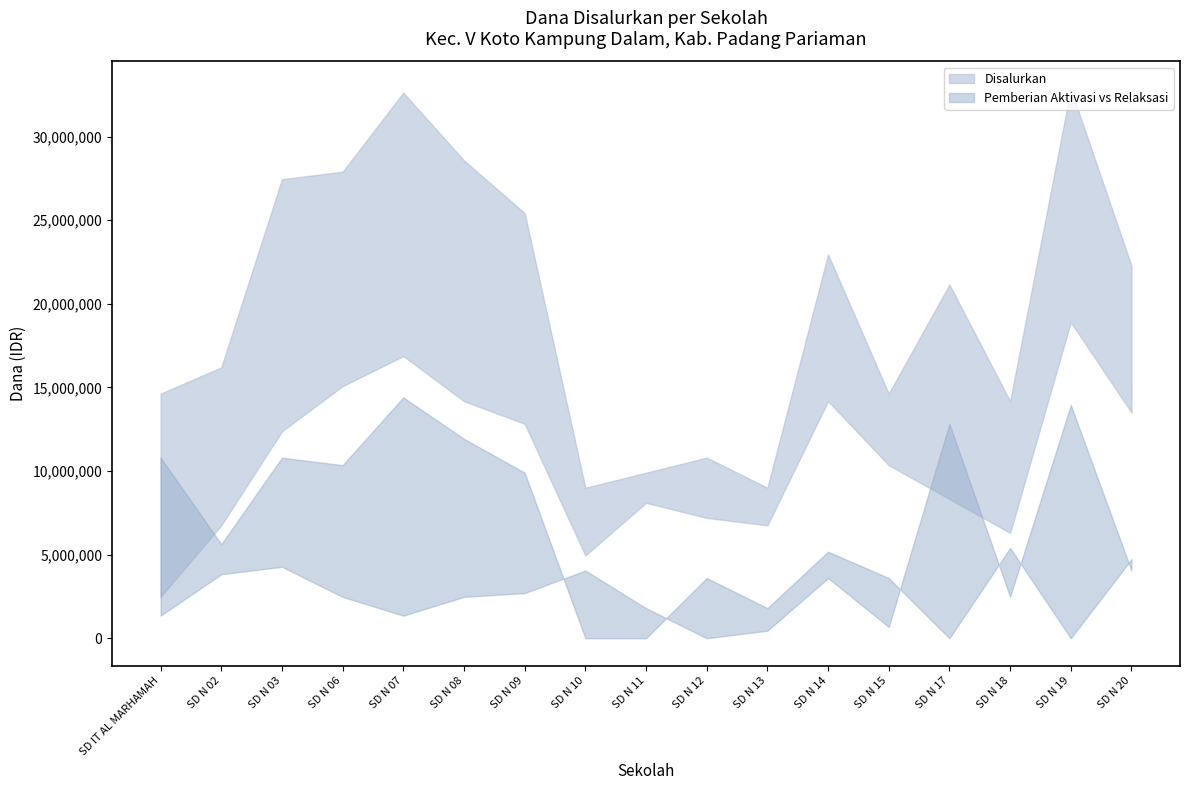

At which category does Pemberian reach its first local valley?

SD N 10